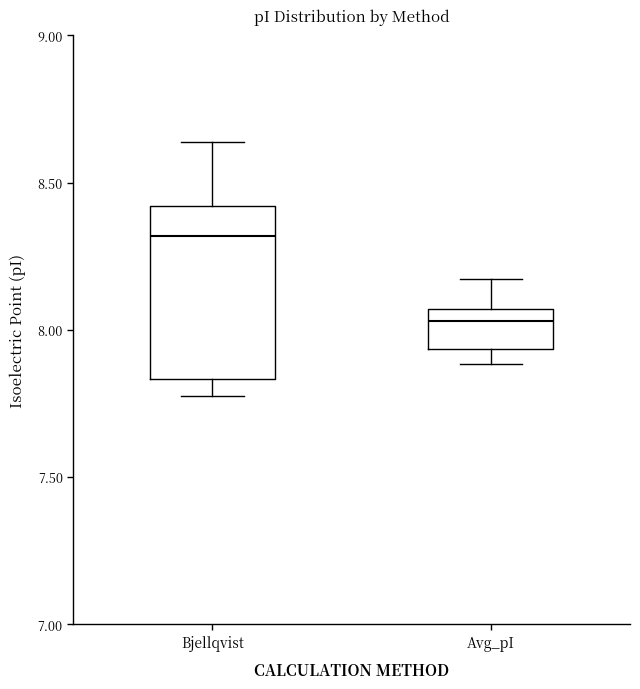

Where is the lower edge of the box for Bjellqvist on the y-axis? The values are not printed on the chart, so give them approximately, as read against the axis.

7.85